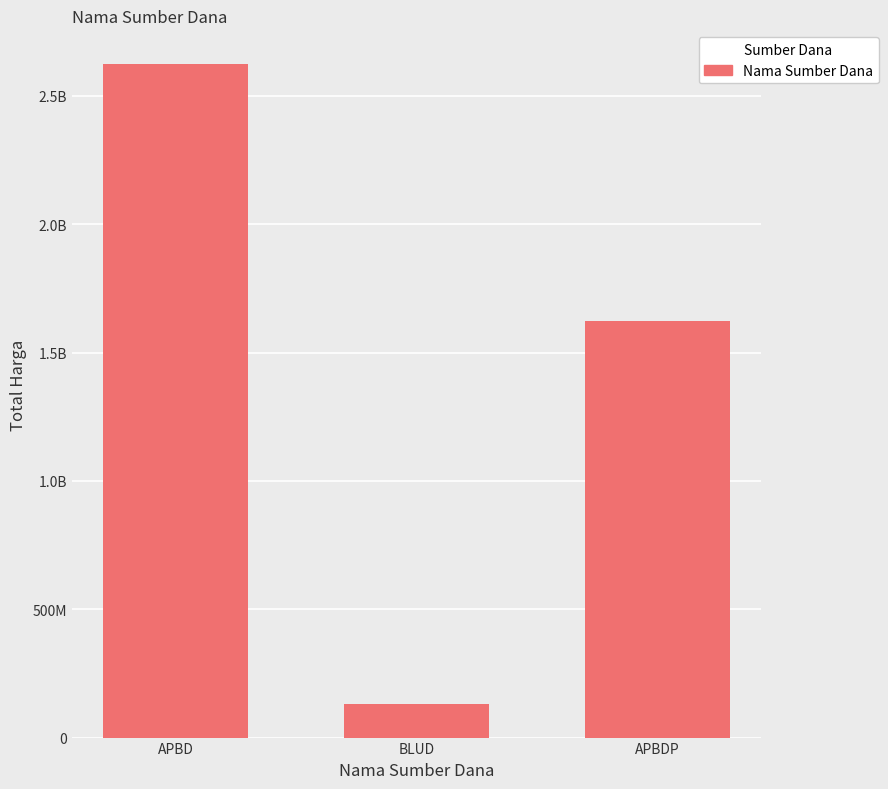

List the labels in order of value, smallest first.

BLUD, APBDP, APBD